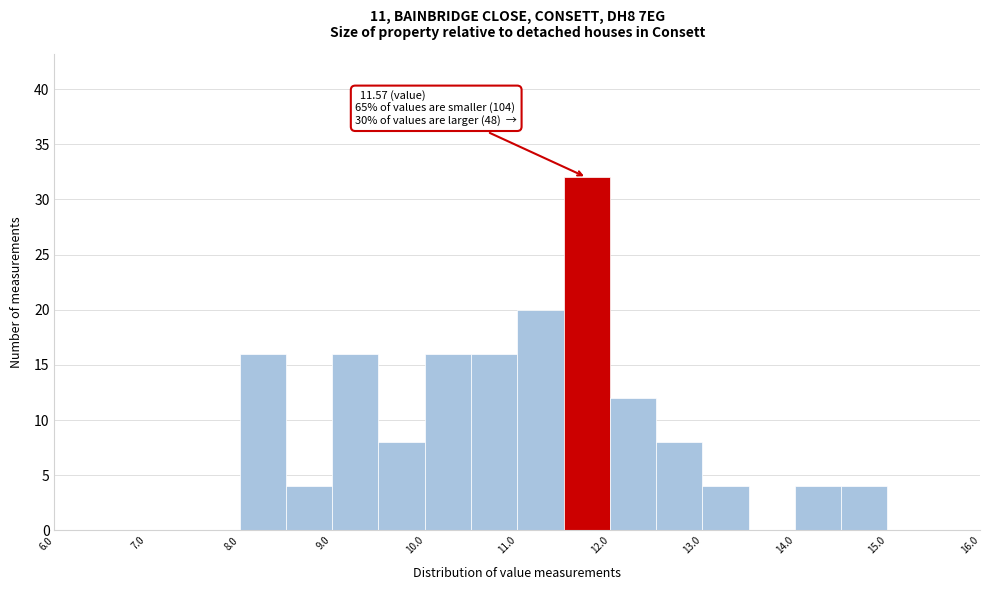

Which range on the x-axis has the tallest bar?

11.5 to 12.0